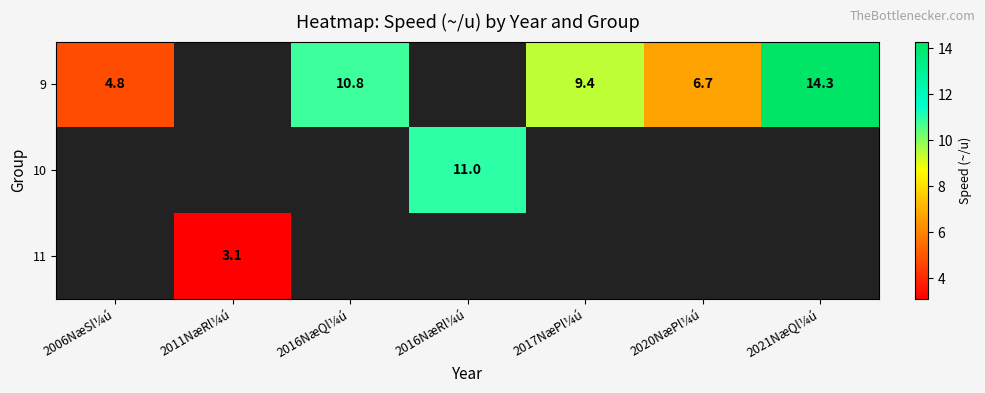

The value of 10 at 2016NæRl¼ú is 14.5. True or false?

False